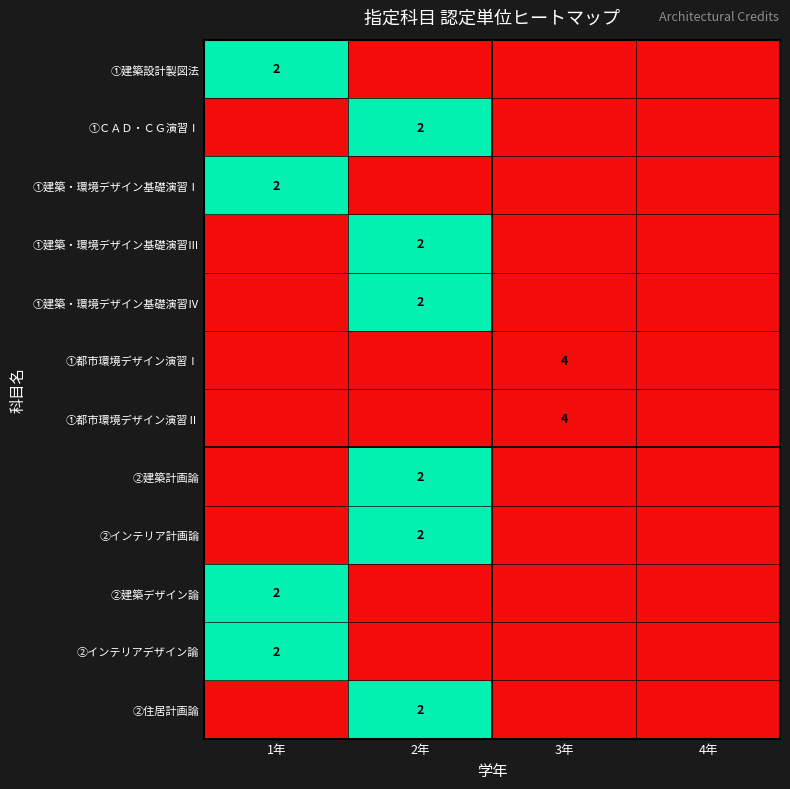

Is it true that ①建築設計製図法 equals 1 at 1年?

False